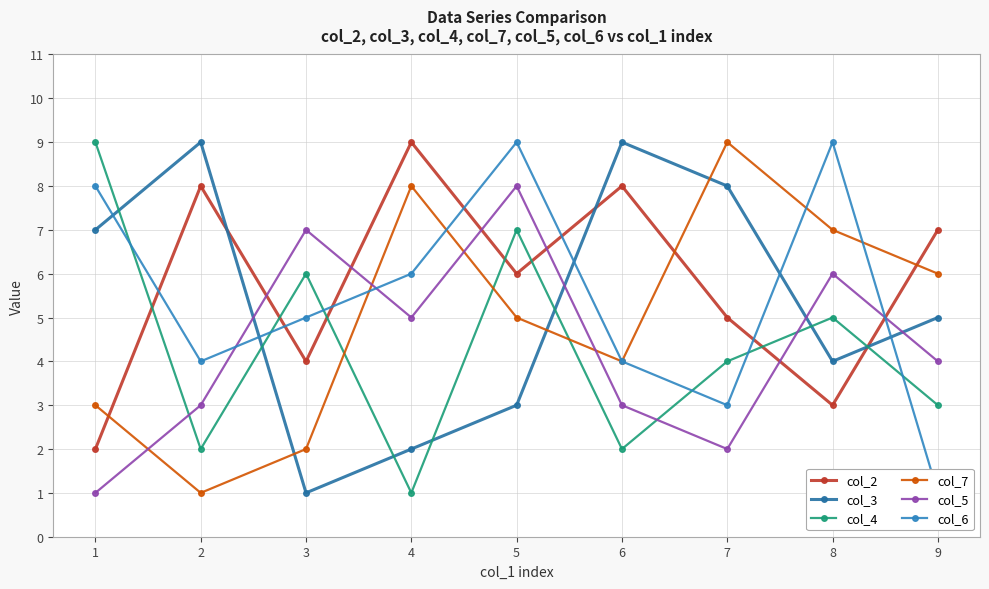

What are all the series names shown in the legend?

col_2, col_3, col_4, col_7, col_5, col_6